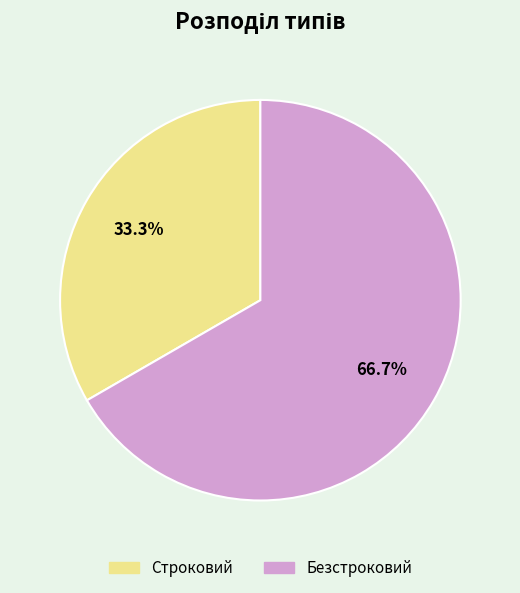

Count the number of slices in the pie.

2